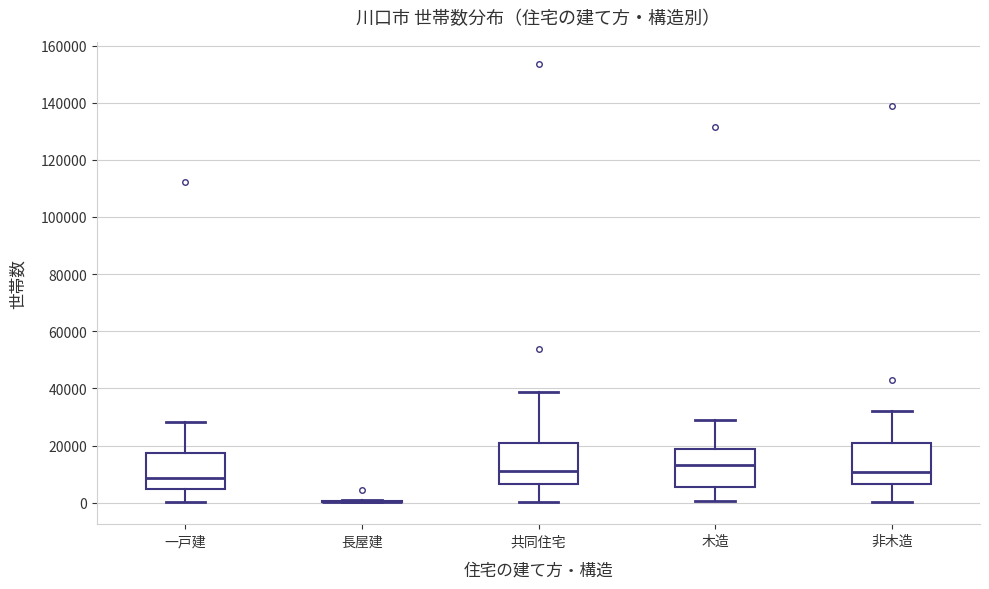

Reading left to right, read every box against the y-axis: the position of its median line, the range the box covers, and the ends of its whiskers. The values are not printed on the chart, so give them approximately, as read against the axis.

一戸建: median 8000, box 4000 to 18000, whiskers 0 to 28000
長屋建: box collapsed to a line at 0, whiskers 0 to 0
共同住宅: median 12000, box 6000 to 20000, whiskers 0 to 38000
木造: median 14000, box 6000 to 18000, whiskers 0 to 28000
非木造: median 10000, box 6000 to 20000, whiskers 0 to 32000